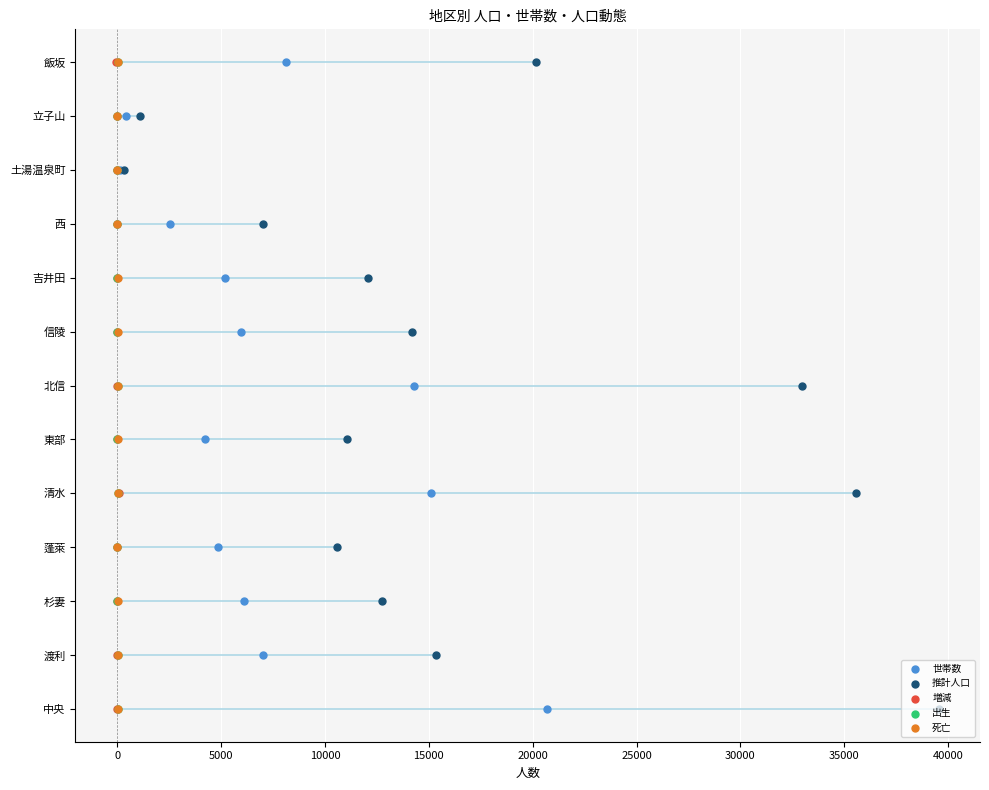

Is the value of 増減 at 0 greater than the value of 世帯数 at 35000?

No